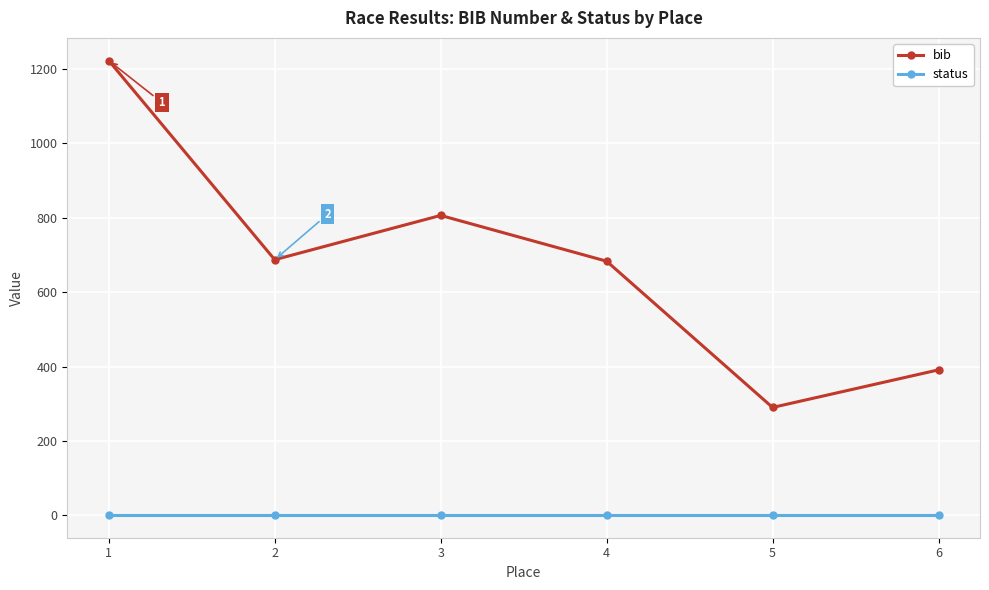

True or false: bib and status cross at least once.

False